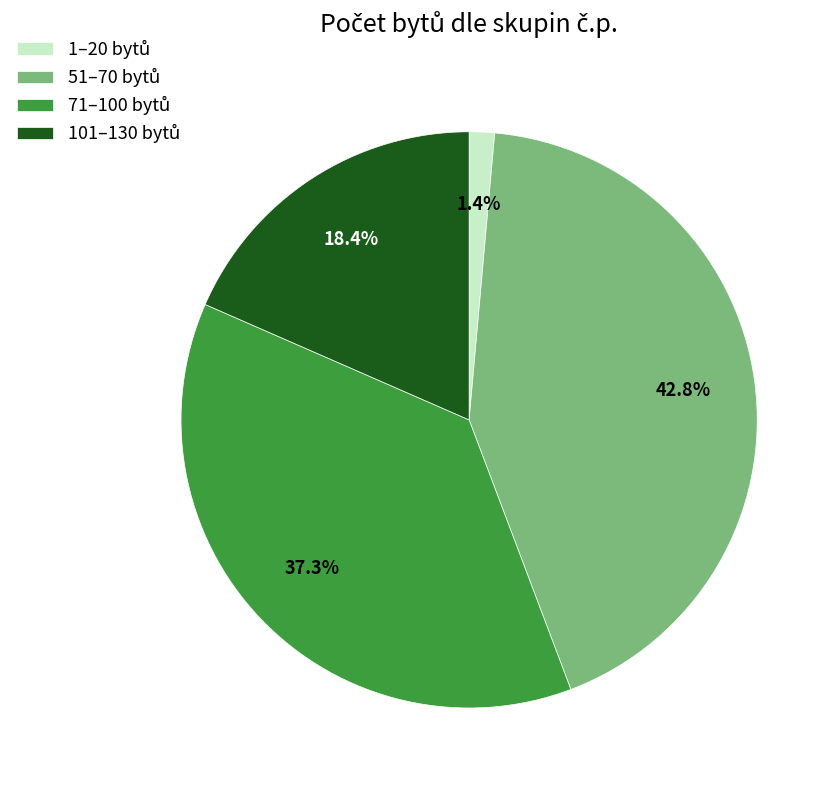

Is there a majority slice in this chart?

No